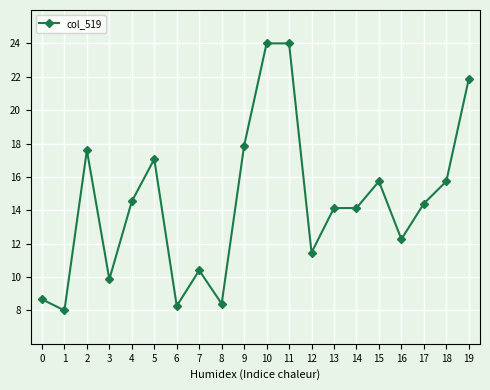

How many series are shown in this chart?

1